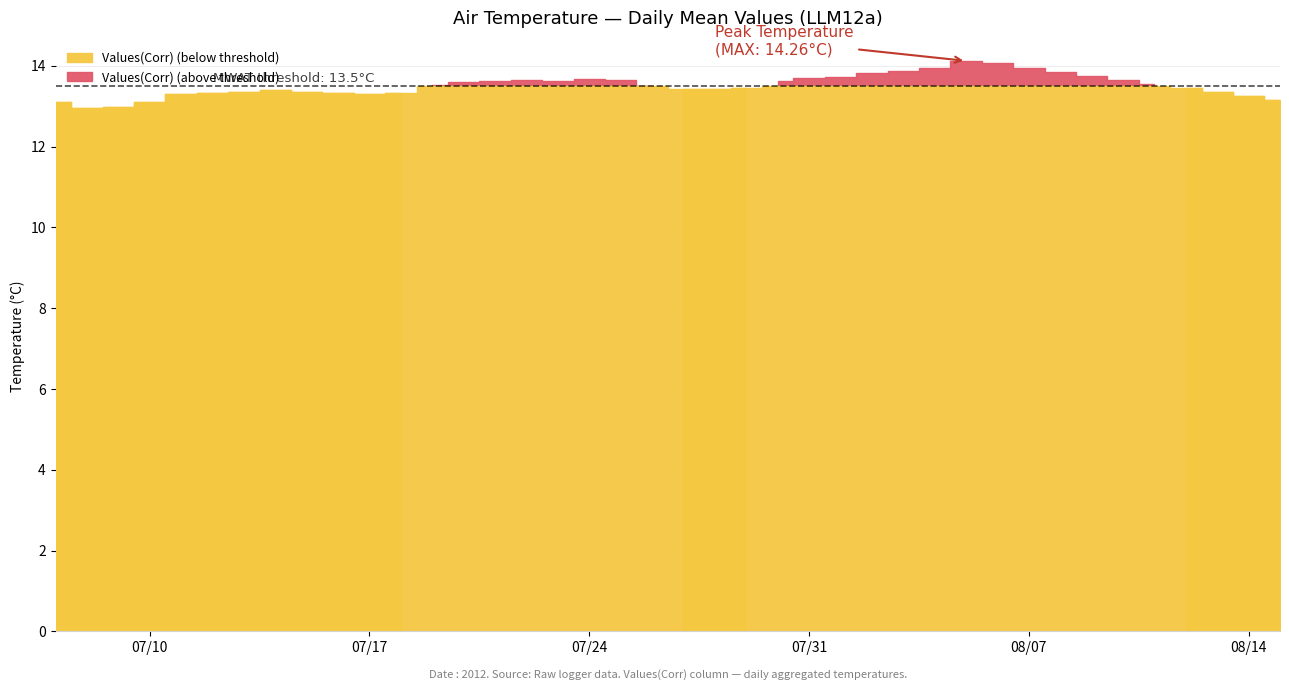

True or false: there are more than 2 points higher than both neighbors.

True